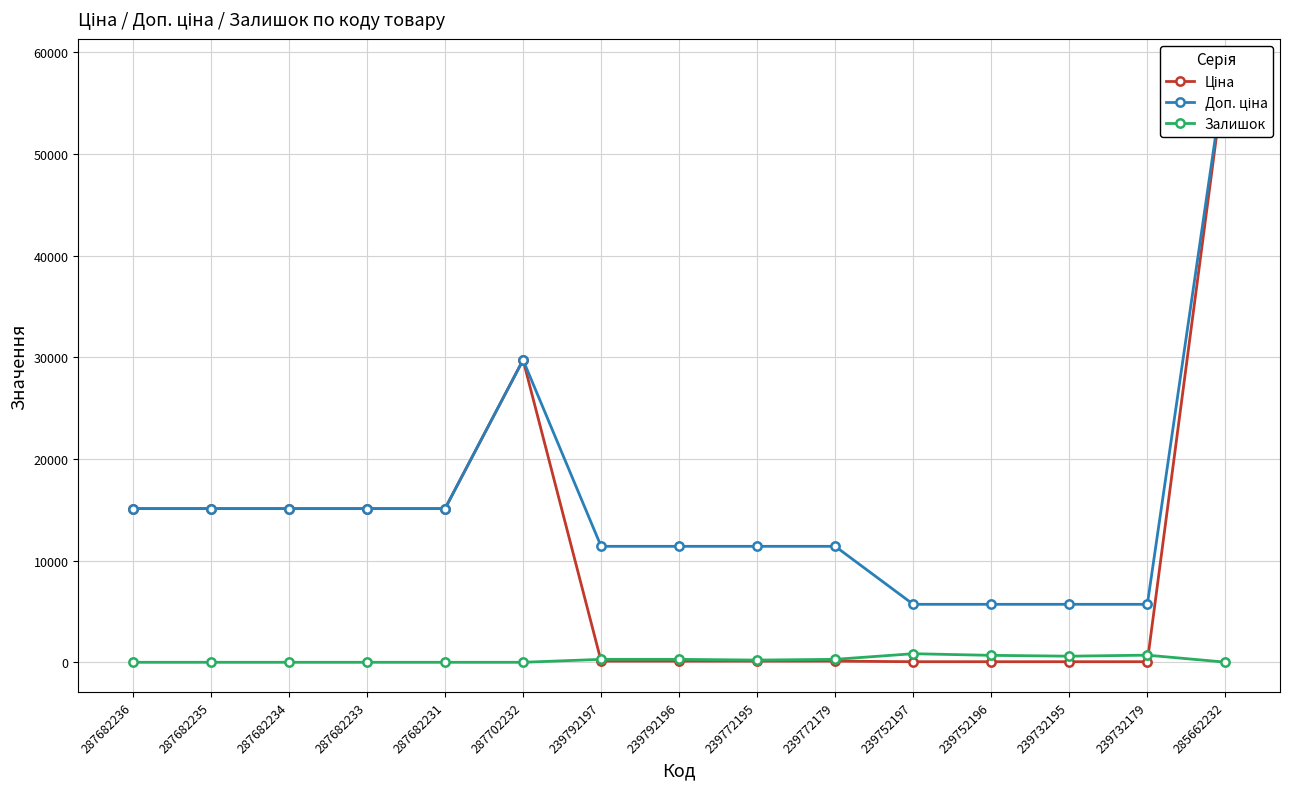

Is the value of Ціна at 239792197 greater than the value of Залишок at 285662232?

Yes